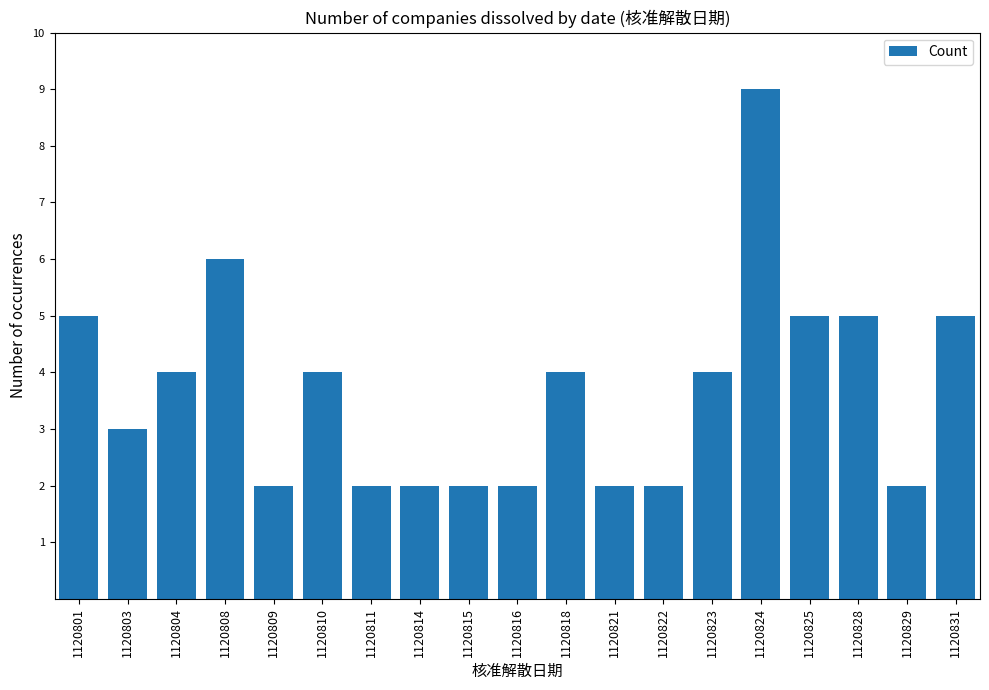

How many values are between 2 and 5?

17